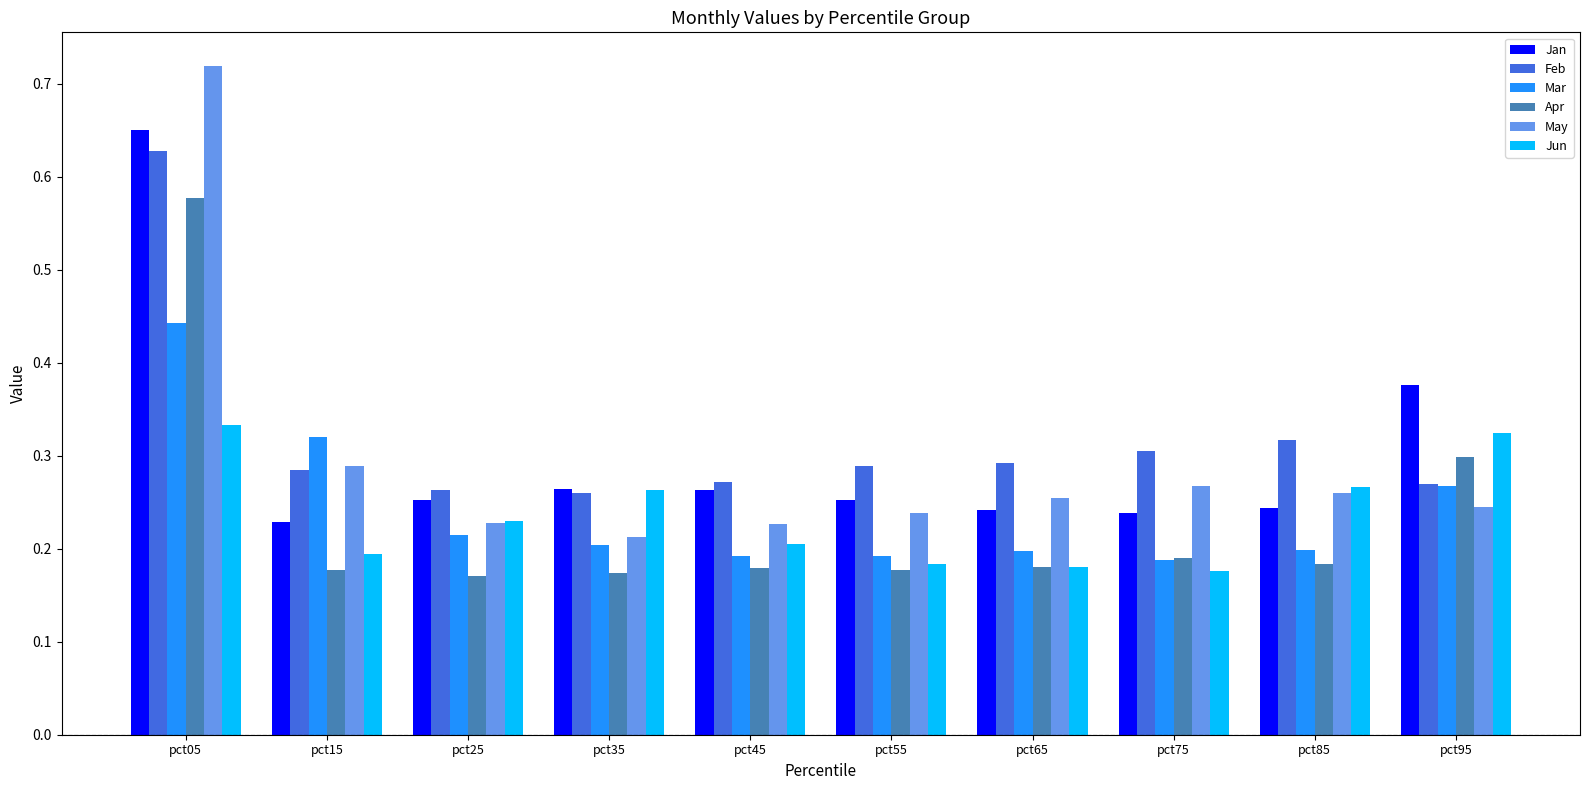

Are the bars horizontal?

No